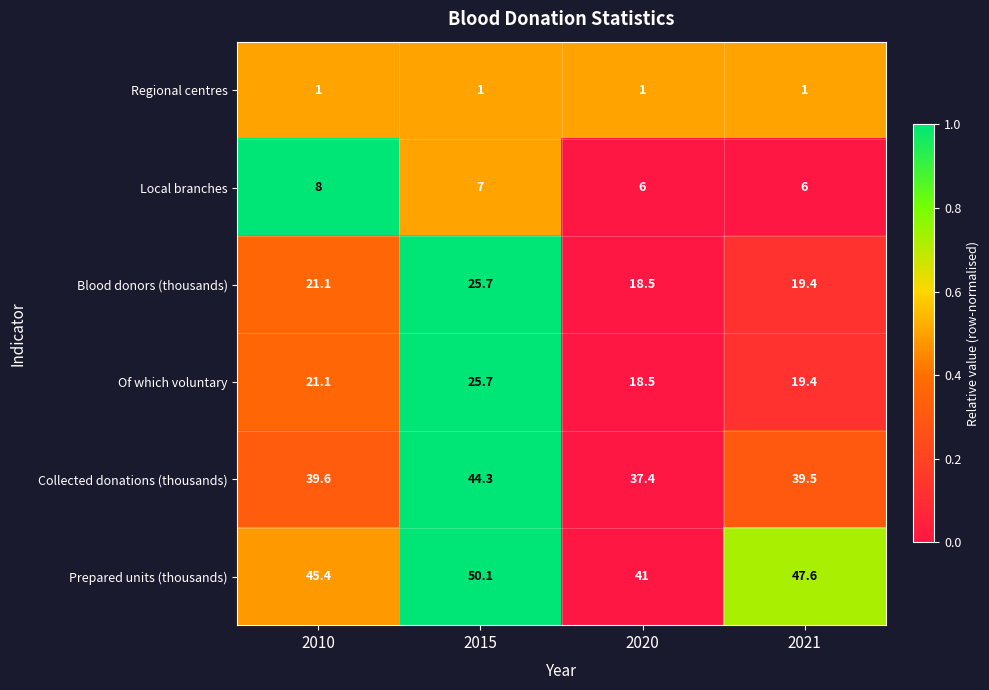

True or false: Of which voluntary has a value of 19.4 at 2021.

True